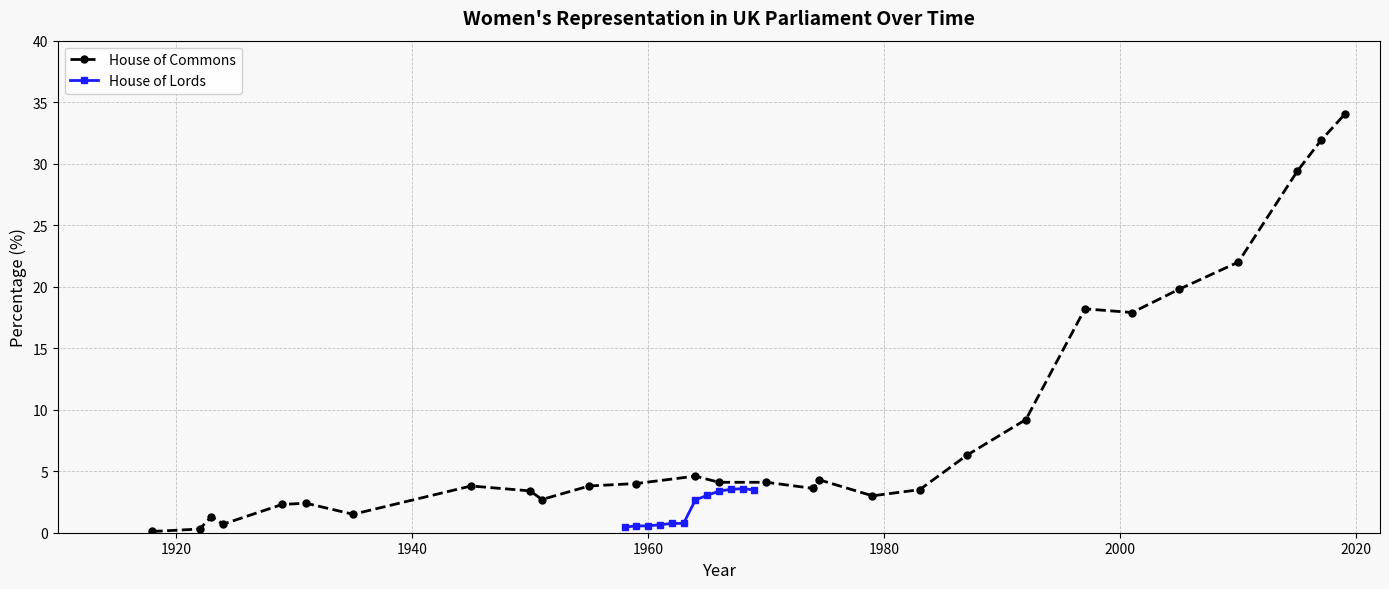

What is the value of the House of Commons point at the 22nd from the left?

18.2